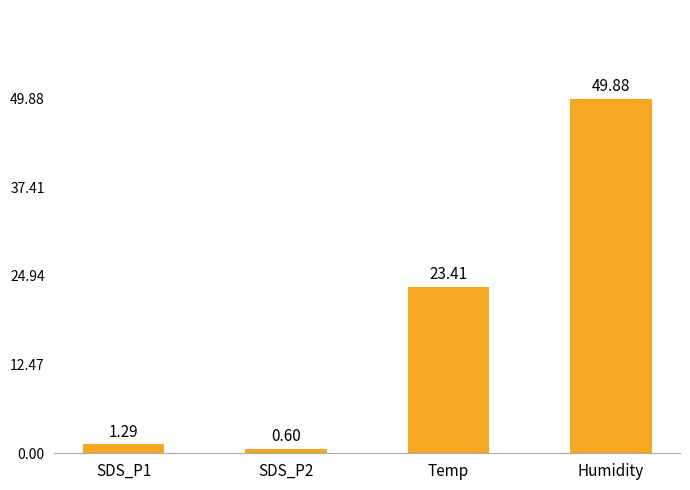

What is the difference between the maximum and second lowest values?

48.6